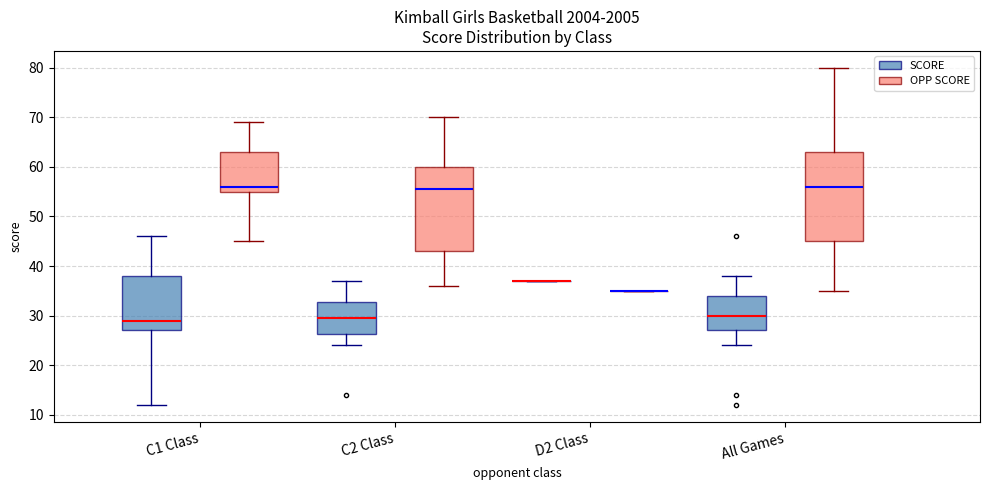

Reading left to right, transcribe this box plot: for each box, give where its median line is, the range the box spans, and where its two whiskers end, as read against the y-axis. The values are not printed on the chart, so give them approximately, as read against the axis.

C1 Class (SCORE): median 29, box 27 to 38, whiskers 12 to 46
C1 Class (OPP SCORE): median 56, box 55 to 63, whiskers 45 to 69
C2 Class (SCORE): median 30, box 26 to 33, whiskers 24 to 37
C2 Class (OPP SCORE): median 56, box 43 to 60, whiskers 36 to 70
D2 Class (SCORE): box collapsed to a line at 37, whiskers 37 to 37
D2 Class (OPP SCORE): box collapsed to a line at 35, whiskers 35 to 35
All Games (SCORE): median 30, box 27 to 34, whiskers 24 to 38
All Games (OPP SCORE): median 56, box 45 to 63, whiskers 35 to 80